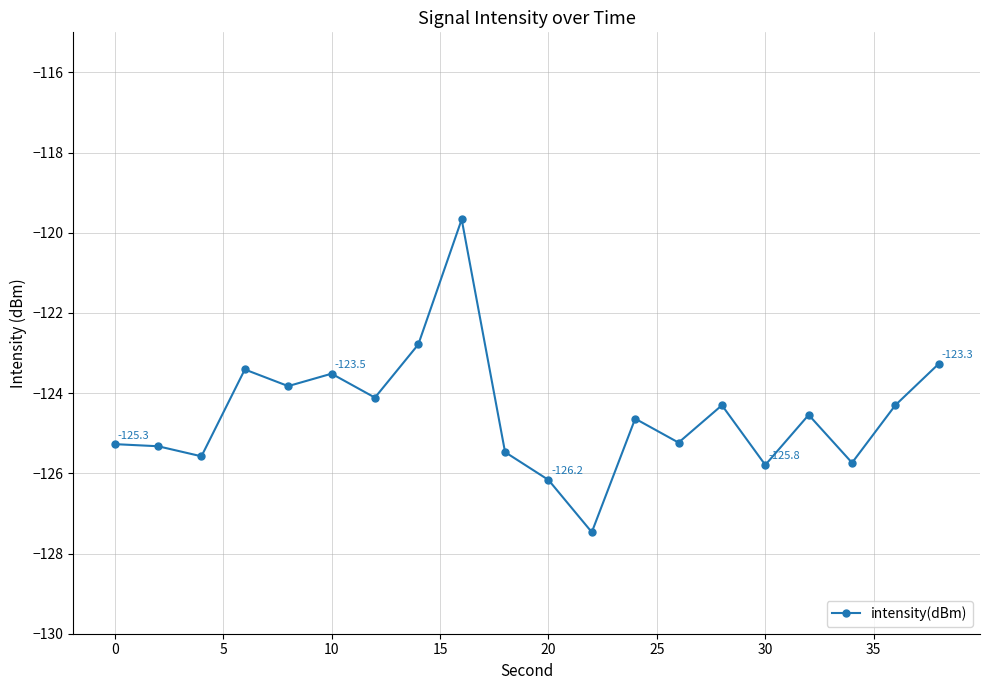

True or false: the data has more than 0 interior local peaks.

True